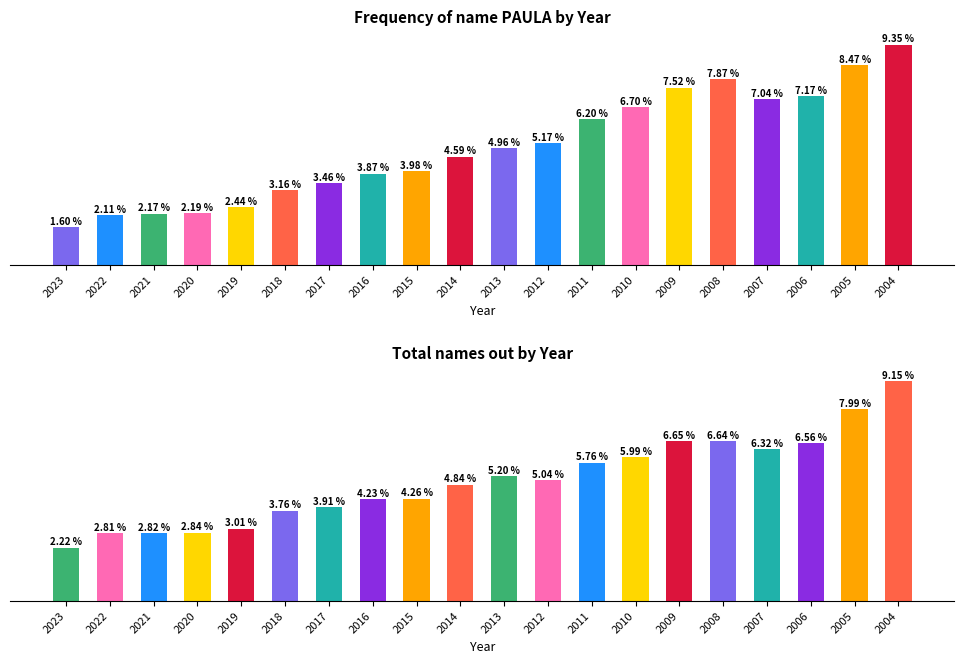

Rank the series by their maximum value, from highest to lowest.

out. Total, Frequency